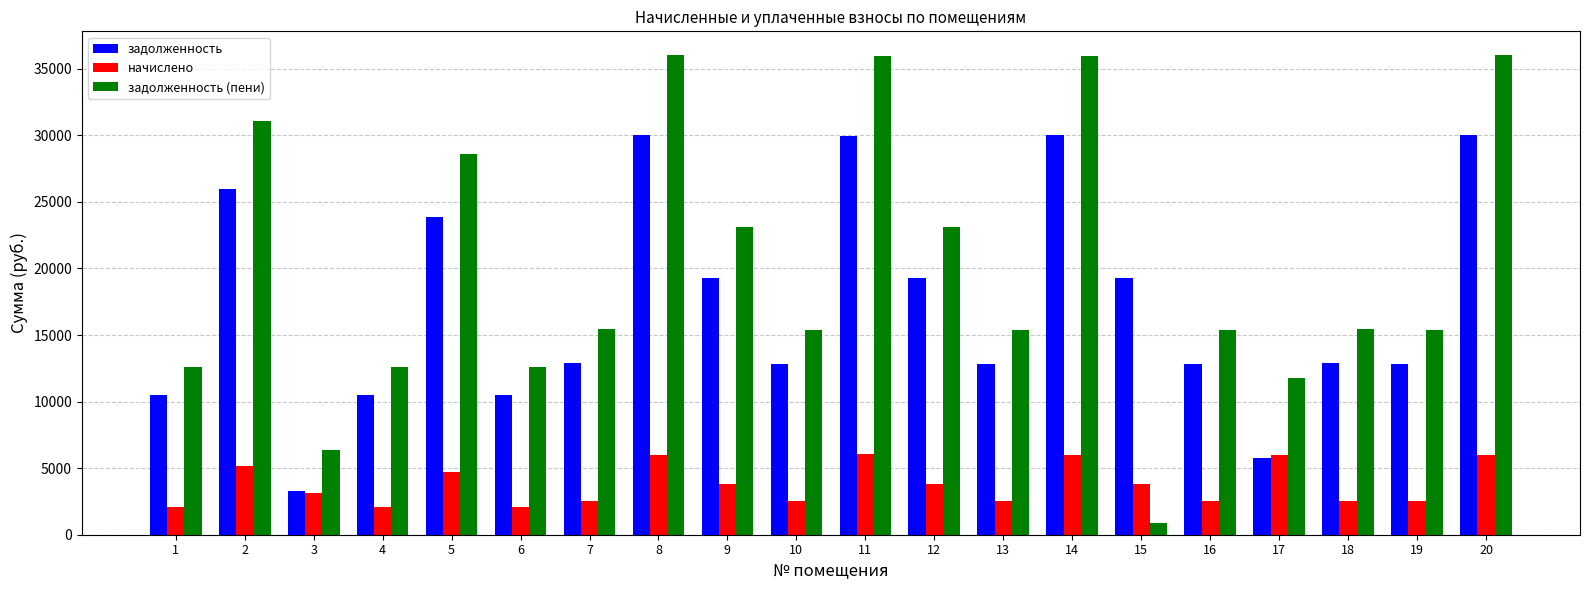

Read the задолженность (пени) value at 1.

12621.0